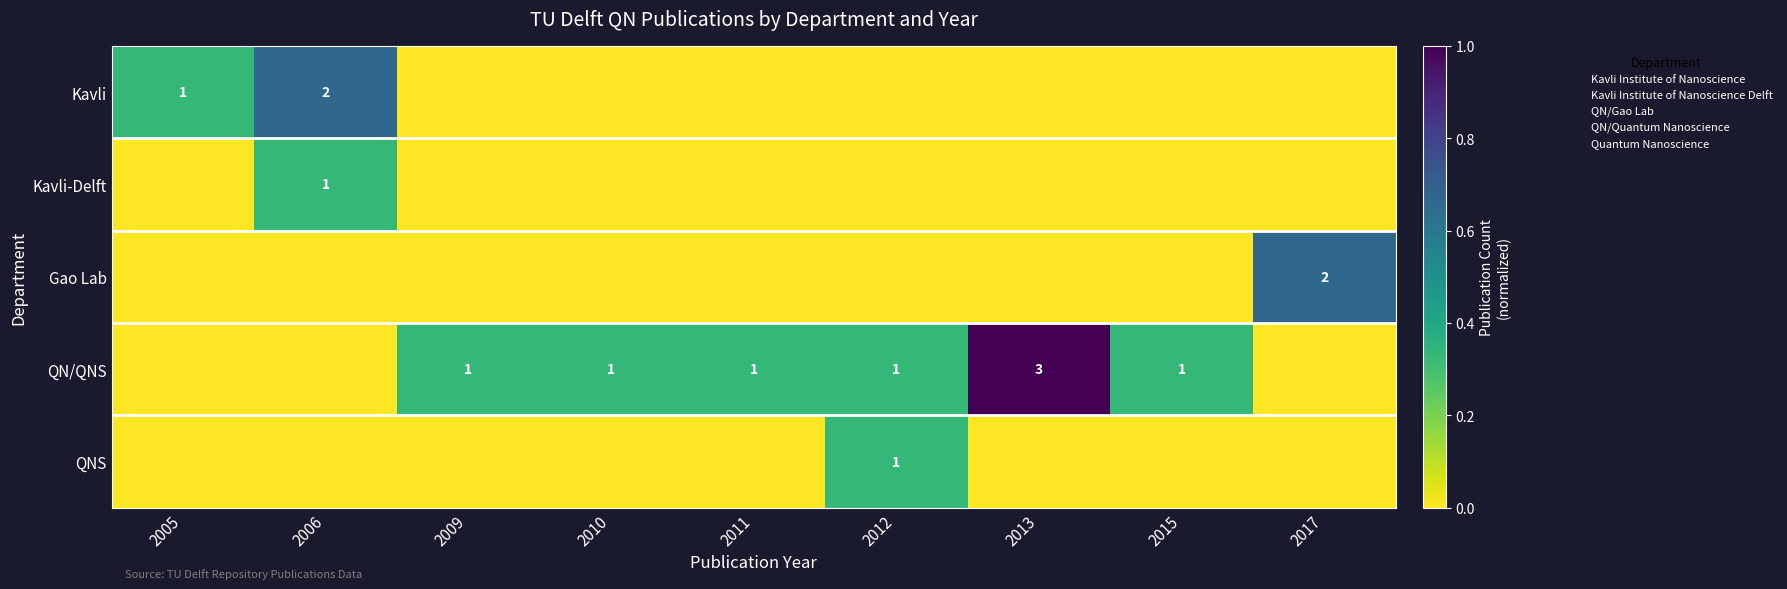

Between 2005 and 2006, which is larger?

2006